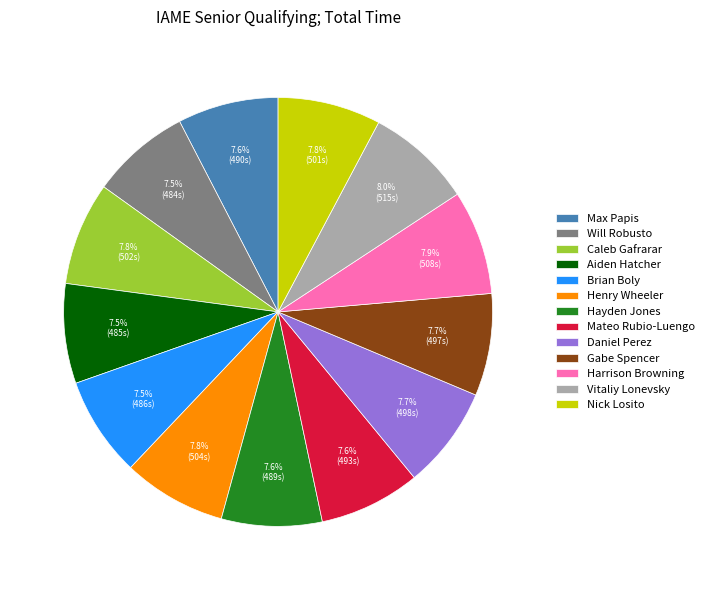

Combined, do Daniel Perez and Max Papis account for over 50%?

No